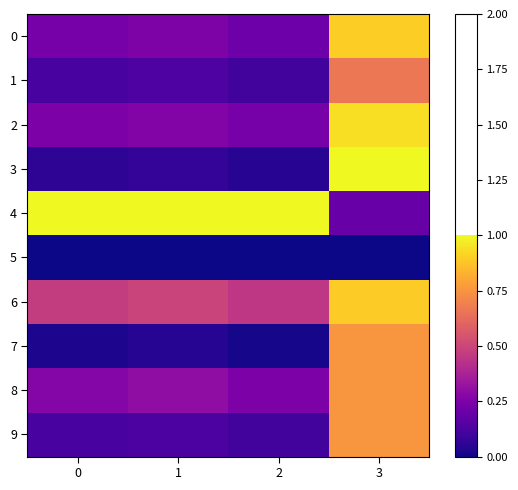

At 0, list the series in order from smallest to largest.

row_5, row_7, row_3, row_9, row_1, row_0, row_2, row_8, row_6, row_4